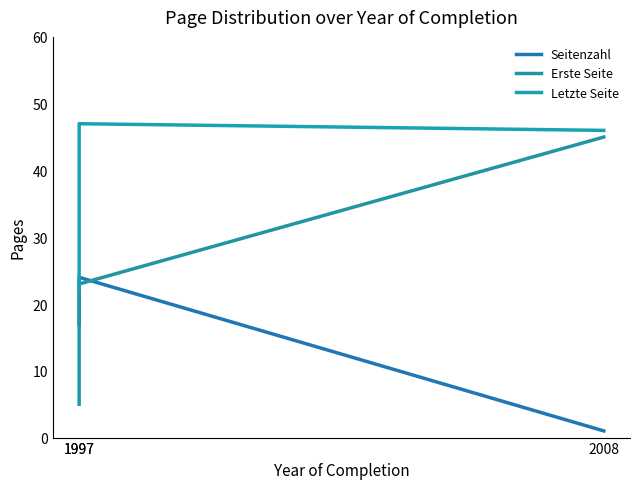

How many lines are shown in the chart?

3